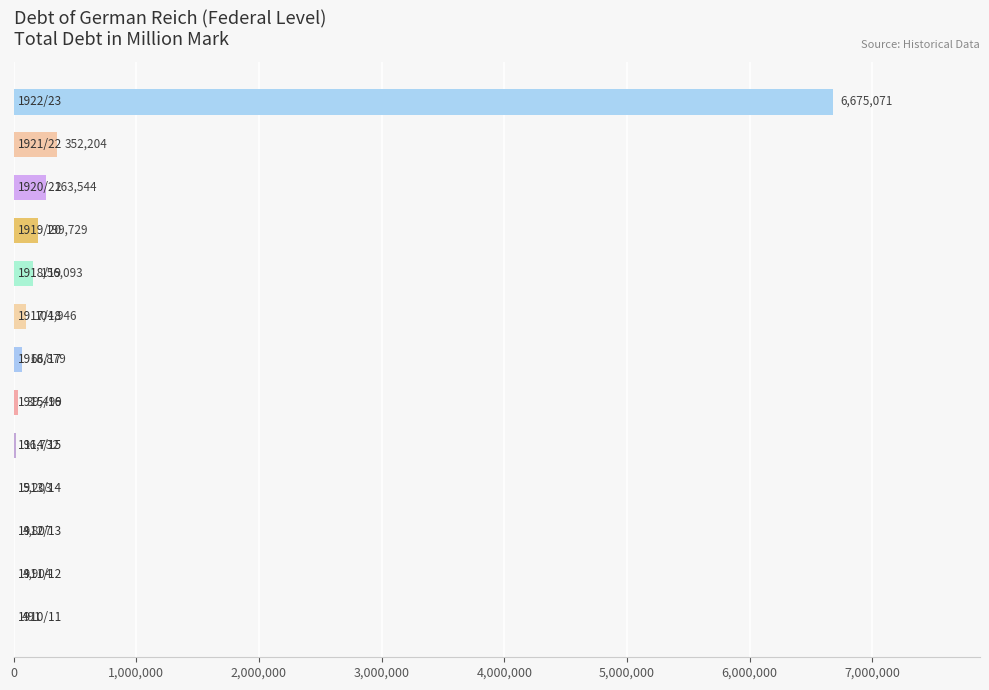

What is the greatest value displayed?

6675071